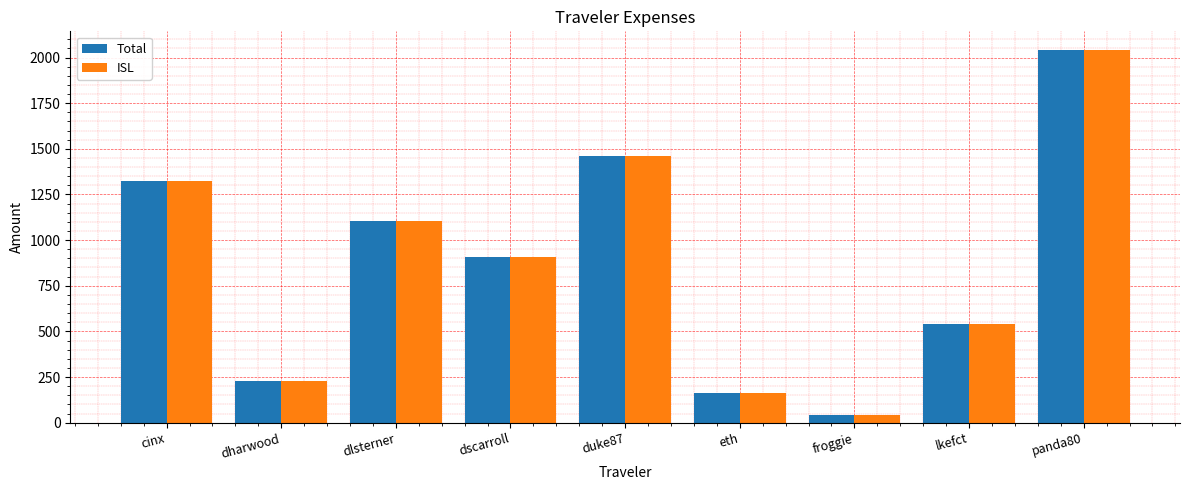

What is the sum of all Total values?

7817.8